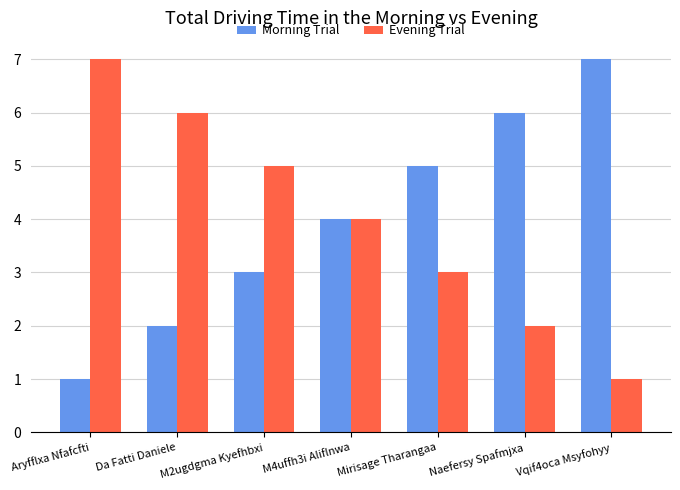

What is the difference between the maximum and second lowest values in the Morning Trial series?

5